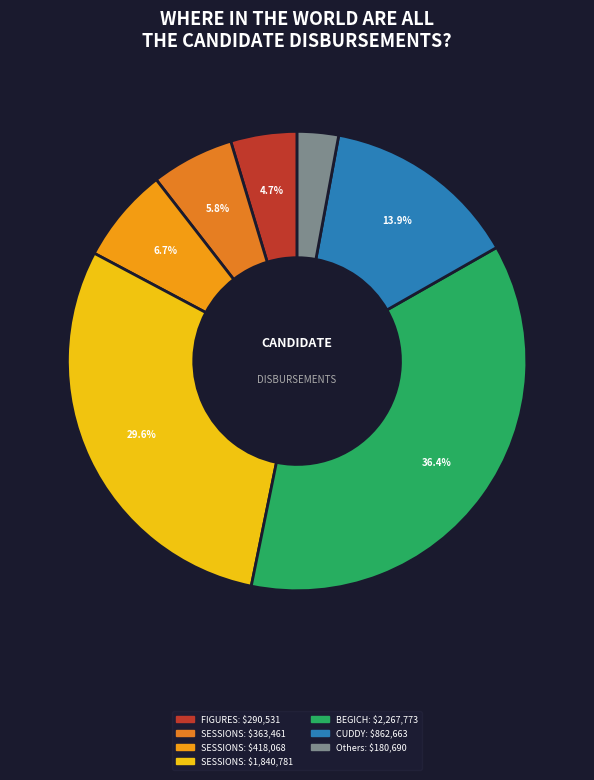

Count the number of slices in the pie.

7